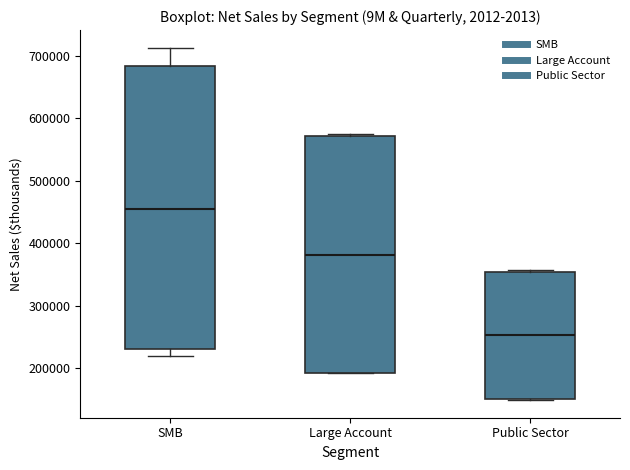

Where does the median line of the box for SMB sit on the y-axis? The values are not printed on the chart, so give them approximately, as read against the axis.

450000